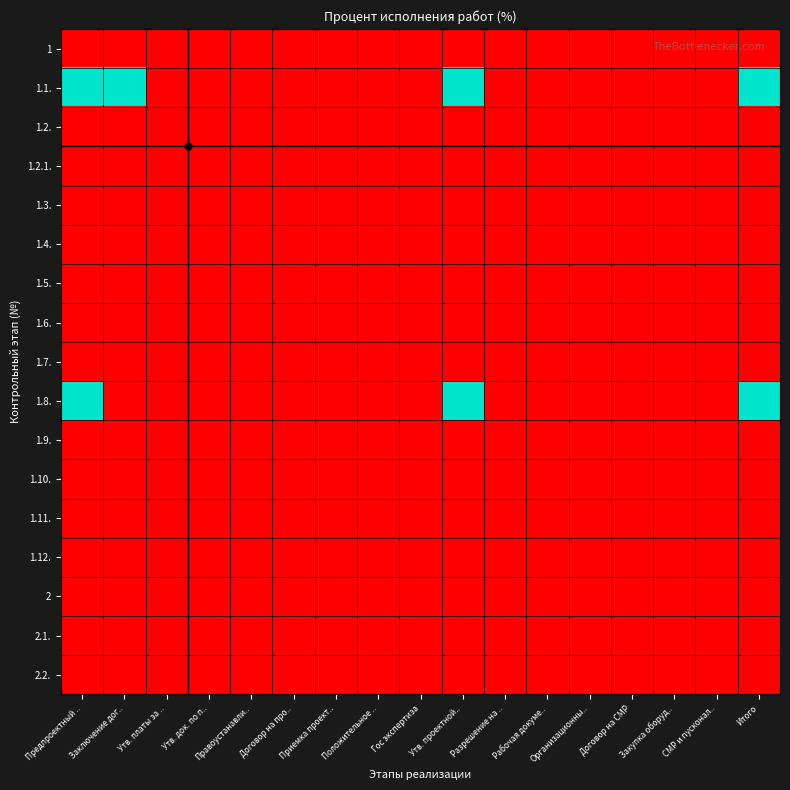

Reading left to right, transcribe all the data shown in this chart.

1: Предпроектный ..=0	Заключение дог..=0	Утв. платы за ..=0	Утв. док. по п..=0	Правоустанавли..=0	Договор на про..=0	Приемка проект..=0	Положительное ..=0	Гос экспертиза=0	Утв. проектной..=0	Разрешение на ..=0	Рабочая докуме..=0	Организационны..=0	Договор на СМР=0	Закупка оборуд..=0	СМР и пусконал..=0	Итого=0
1.1.: Предпроектный ..=100	Заключение дог..=100	Утв. платы за ..=0	Утв. док. по п..=0	Правоустанавли..=0	Договор на про..=0	Приемка проект..=0	Положительное ..=0	Гос экспертиза=0	Утв. проектной..=100	Разрешение на ..=0	Рабочая докуме..=0	Организационны..=0	Договор на СМР=0	Закупка оборуд..=0	СМР и пусконал..=0	Итого=100
1.2.: Предпроектный ..=0	Заключение дог..=0	Утв. платы за ..=0	Утв. док. по п..=0	Правоустанавли..=0	Договор на про..=0	Приемка проект..=0	Положительное ..=0	Гос экспертиза=0	Утв. проектной..=0	Разрешение на ..=0	Рабочая докуме..=0	Организационны..=0	Договор на СМР=0	Закупка оборуд..=0	СМР и пусконал..=0	Итого=0
1.2.1.: Предпроектный ..=0	Заключение дог..=0	Утв. платы за ..=0	Утв. док. по п..=0	Правоустанавли..=0	Договор на про..=0	Приемка проект..=0	Положительное ..=0	Гос экспертиза=0	Утв. проектной..=0	Разрешение на ..=0	Рабочая докуме..=0	Организационны..=0	Договор на СМР=0	Закупка оборуд..=0	СМР и пусконал..=0	Итого=0
1.3.: Предпроектный ..=0	Заключение дог..=0	Утв. платы за ..=0	Утв. док. по п..=0	Правоустанавли..=0	Договор на про..=0	Приемка проект..=0	Положительное ..=0	Гос экспертиза=0	Утв. проектной..=0	Разрешение на ..=0	Рабочая докуме..=0	Организационны..=0	Договор на СМР=0	Закупка оборуд..=0	СМР и пусконал..=0	Итого=0
1.4.: Предпроектный ..=0	Заключение дог..=0	Утв. платы за ..=0	Утв. док. по п..=0	Правоустанавли..=0	Договор на про..=0	Приемка проект..=0	Положительное ..=0	Гос экспертиза=0	Утв. проектной..=0	Разрешение на ..=0	Рабочая докуме..=0	Организационны..=0	Договор на СМР=0	Закупка оборуд..=0	СМР и пусконал..=0	Итого=0
1.5.: Предпроектный ..=0	Заключение дог..=0	Утв. платы за ..=0	Утв. док. по п..=0	Правоустанавли..=0	Договор на про..=0	Приемка проект..=0	Положительное ..=0	Гос экспертиза=0	Утв. проектной..=0	Разрешение на ..=0	Рабочая докуме..=0	Организационны..=0	Договор на СМР=0	Закупка оборуд..=0	СМР и пусконал..=0	Итого=0
1.6.: Предпроектный ..=0	Заключение дог..=0	Утв. платы за ..=0	Утв. док. по п..=0	Правоустанавли..=0	Договор на про..=0	Приемка проект..=0	Положительное ..=0	Гос экспертиза=0	Утв. проектной..=0	Разрешение на ..=0	Рабочая докуме..=0	Организационны..=0	Договор на СМР=0	Закупка оборуд..=0	СМР и пусконал..=0	Итого=0
1.7.: Предпроектный ..=0	Заключение дог..=0	Утв. платы за ..=0	Утв. док. по п..=0	Правоустанавли..=0	Договор на про..=0	Приемка проект..=0	Положительное ..=0	Гос экспертиза=0	Утв. проектной..=0	Разрешение на ..=0	Рабочая докуме..=0	Организационны..=0	Договор на СМР=0	Закупка оборуд..=0	СМР и пусконал..=0	Итого=0
1.8.: Предпроектный ..=100	Заключение дог..=0	Утв. платы за ..=0	Утв. док. по п..=0	Правоустанавли..=0	Договор на про..=0	Приемка проект..=0	Положительное ..=0	Гос экспертиза=0	Утв. проектной..=100	Разрешение на ..=0	Рабочая докуме..=0	Организационны..=0	Договор на СМР=0	Закупка оборуд..=0	СМР и пусконал..=0	Итого=100
1.9.: Предпроектный ..=0	Заключение дог..=0	Утв. платы за ..=0	Утв. док. по п..=0	Правоустанавли..=0	Договор на про..=0	Приемка проект..=0	Положительное ..=0	Гос экспертиза=0	Утв. проектной..=0	Разрешение на ..=0	Рабочая докуме..=0	Организационны..=0	Договор на СМР=0	Закупка оборуд..=0	СМР и пусконал..=0	Итого=0
1.10.: Предпроектный ..=0	Заключение дог..=0	Утв. платы за ..=0	Утв. док. по п..=0	Правоустанавли..=0	Договор на про..=0	Приемка проект..=0	Положительное ..=0	Гос экспертиза=0	Утв. проектной..=0	Разрешение на ..=0	Рабочая докуме..=0	Организационны..=0	Договор на СМР=0	Закупка оборуд..=0	СМР и пусконал..=0	Итого=0
1.11.: Предпроектный ..=0	Заключение дог..=0	Утв. платы за ..=0	Утв. док. по п..=0	Правоустанавли..=0	Договор на про..=0	Приемка проект..=0	Положительное ..=0	Гос экспертиза=0	Утв. проектной..=0	Разрешение на ..=0	Рабочая докуме..=0	Организационны..=0	Договор на СМР=0	Закупка оборуд..=0	СМР и пусконал..=0	Итого=0
1.12.: Предпроектный ..=0	Заключение дог..=0	Утв. платы за ..=0	Утв. док. по п..=0	Правоустанавли..=0	Договор на про..=0	Приемка проект..=0	Положительное ..=0	Гос экспертиза=0	Утв. проектной..=0	Разрешение на ..=0	Рабочая докуме..=0	Организационны..=0	Договор на СМР=0	Закупка оборуд..=0	СМР и пусконал..=0	Итого=0
2: Предпроектный ..=0	Заключение дог..=0	Утв. платы за ..=0	Утв. док. по п..=0	Правоустанавли..=0	Договор на про..=0	Приемка проект..=0	Положительное ..=0	Гос экспертиза=0	Утв. проектной..=0	Разрешение на ..=0	Рабочая докуме..=0	Организационны..=0	Договор на СМР=0	Закупка оборуд..=0	СМР и пусконал..=0	Итого=0
2.1.: Предпроектный ..=0	Заключение дог..=0	Утв. платы за ..=0	Утв. док. по п..=0	Правоустанавли..=0	Договор на про..=0	Приемка проект..=0	Положительное ..=0	Гос экспертиза=0	Утв. проектной..=0	Разрешение на ..=0	Рабочая докуме..=0	Организационны..=0	Договор на СМР=0	Закупка оборуд..=0	СМР и пусконал..=0	Итого=0
2.2.: Предпроектный ..=0	Заключение дог..=0	Утв. платы за ..=0	Утв. док. по п..=0	Правоустанавли..=0	Договор на про..=0	Приемка проект..=0	Положительное ..=0	Гос экспертиза=0	Утв. проектной..=0	Разрешение на ..=0	Рабочая докуме..=0	Организационны..=0	Договор на СМР=0	Закупка оборуд..=0	СМР и пусконал..=0	Итого=0